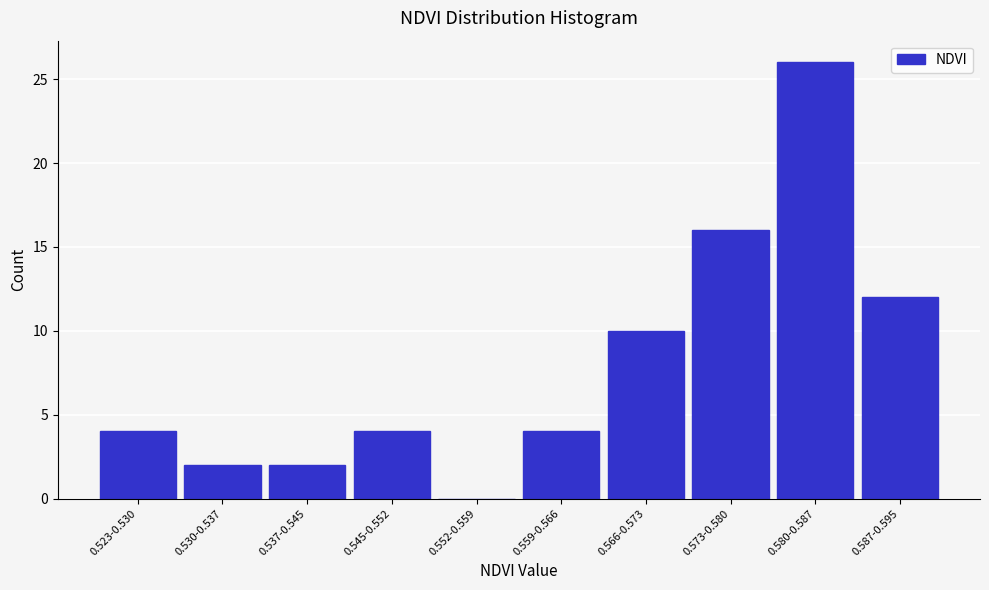

Reading left to right, list all the values displayed in this chart.

0.523-0.530=4	0.530-0.537=2	0.537-0.545=2	0.545-0.552=4	0.552-0.559=0	0.559-0.566=4	0.566-0.573=10	0.573-0.580=16	0.580-0.587=26	0.587-0.595=12